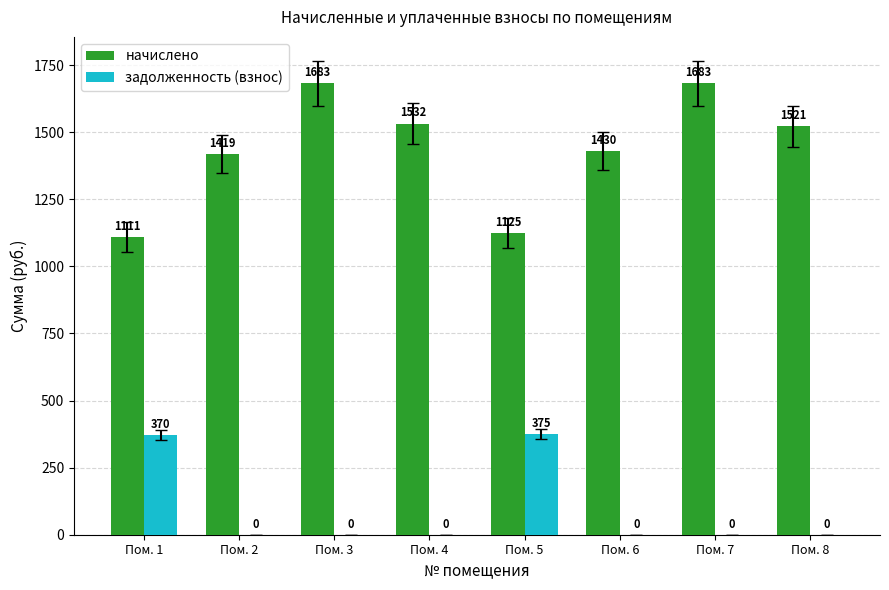

How many positive values does the задолженность (взнос) series have?

2